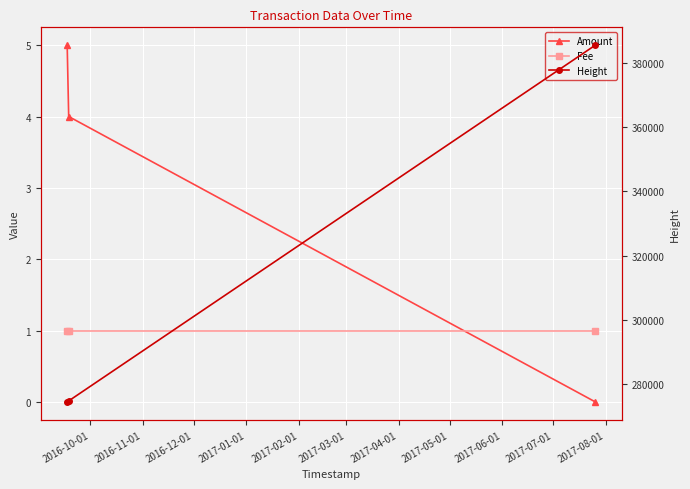

Reading left to right, transcribe all the data shown in this chart.

Amount: 5	4	0
Fee: 1	1	1
Height: 274417	274729	385586